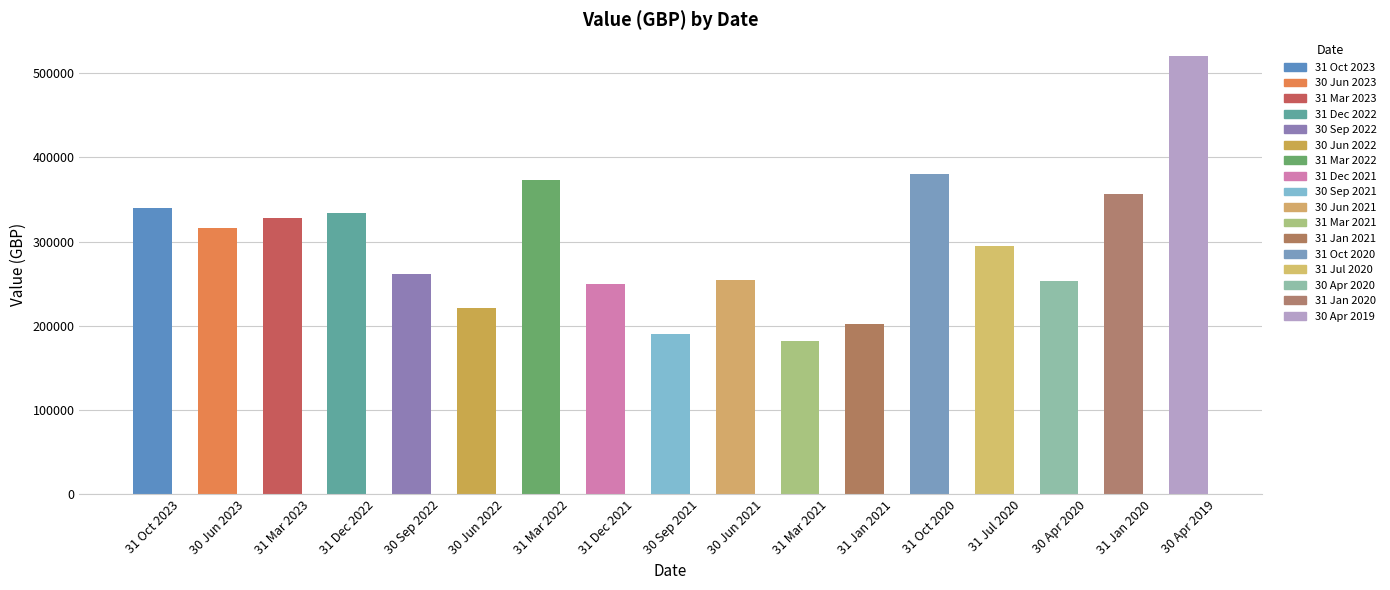

What is the smallest value displayed?

182384.5